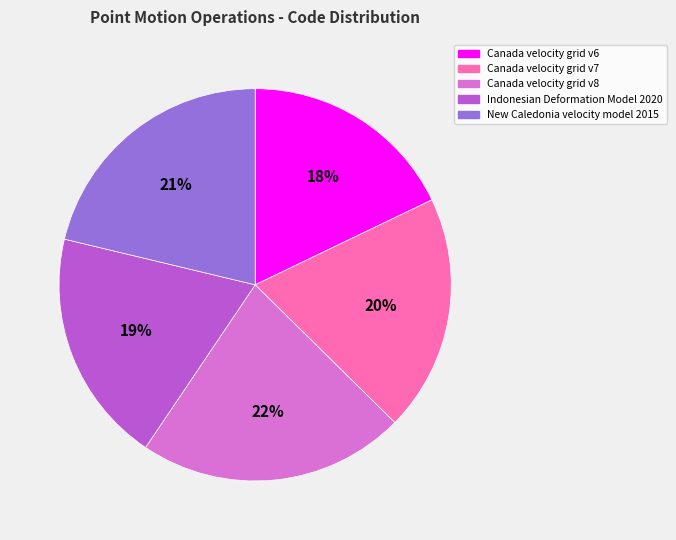

Is it true that Canada velocity grid v6 is 18% of the pie?

True